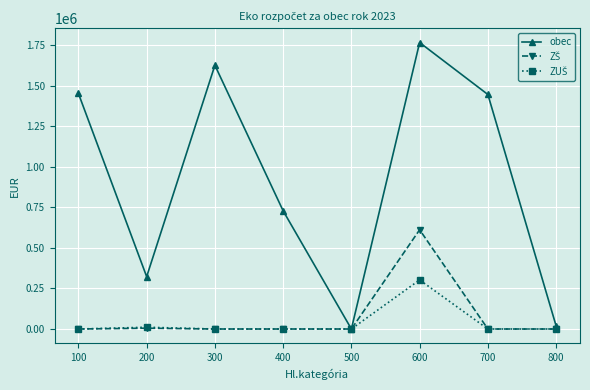

True or false: obec has more than 0 interior local peaks.

True